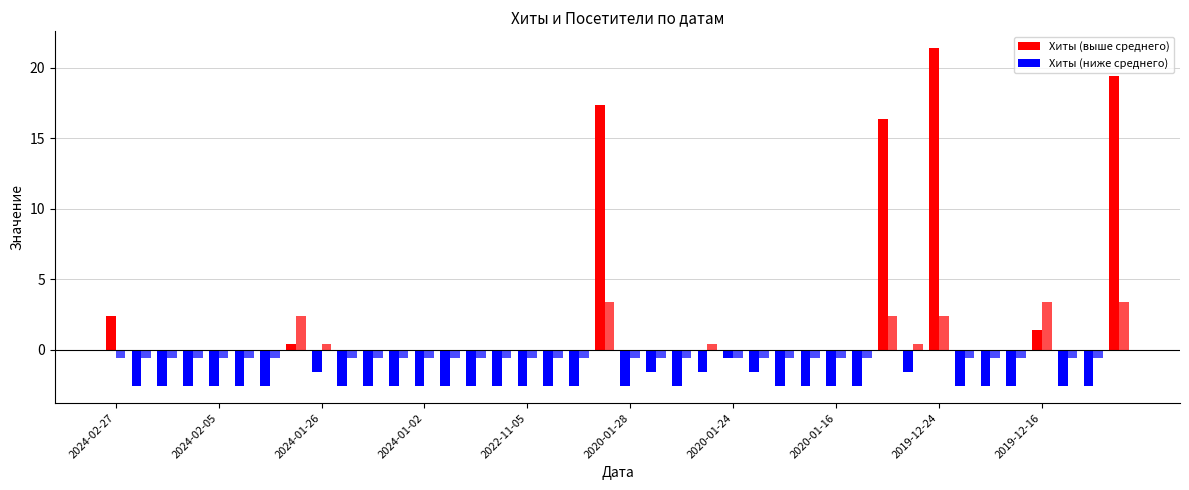

At which category does the chart reach its minimum across all series?

2024-02-22